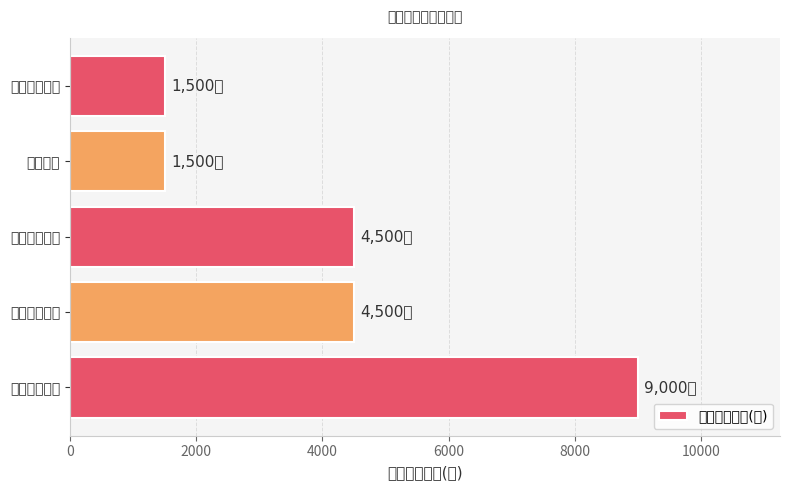

What is the smallest value displayed?

1500